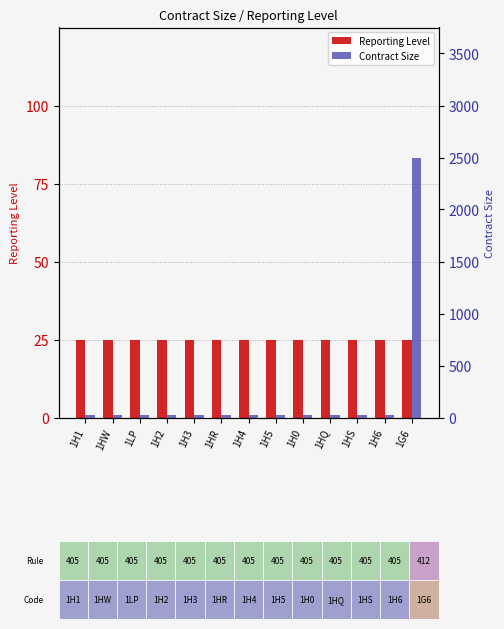

What are all the series names shown in the legend?

Reporting Level, Contract Size